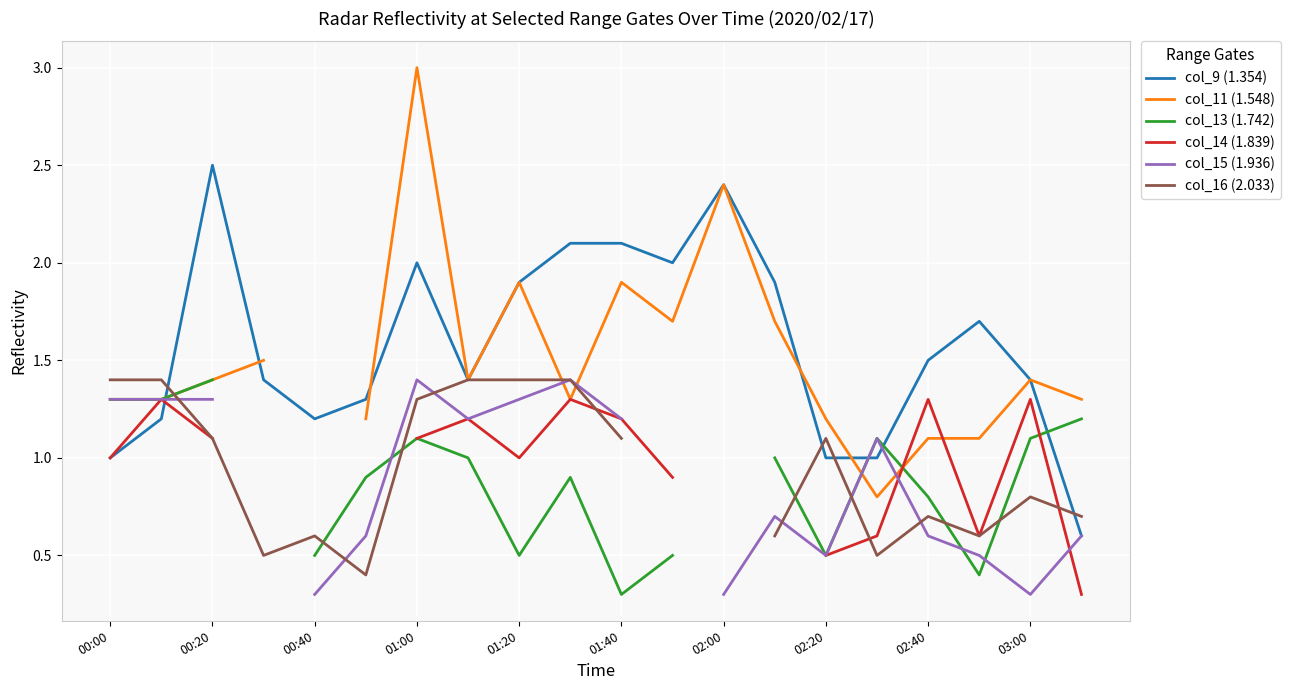

Which category has the highest value in the col_9 (1.354) series?

00:20